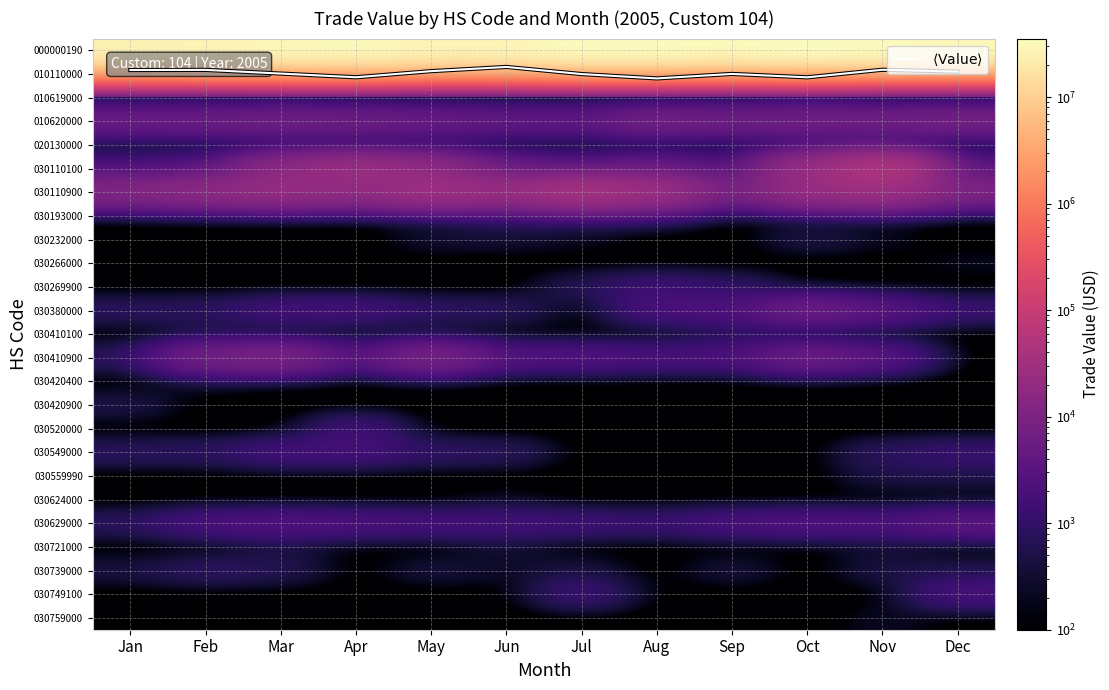

The value of 010110000 at Aug is 410.4. True or false?

False